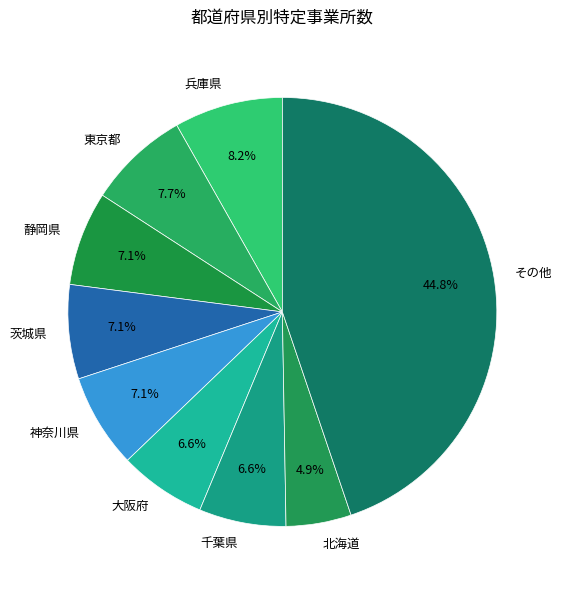

How many slices are in this pie chart?

9